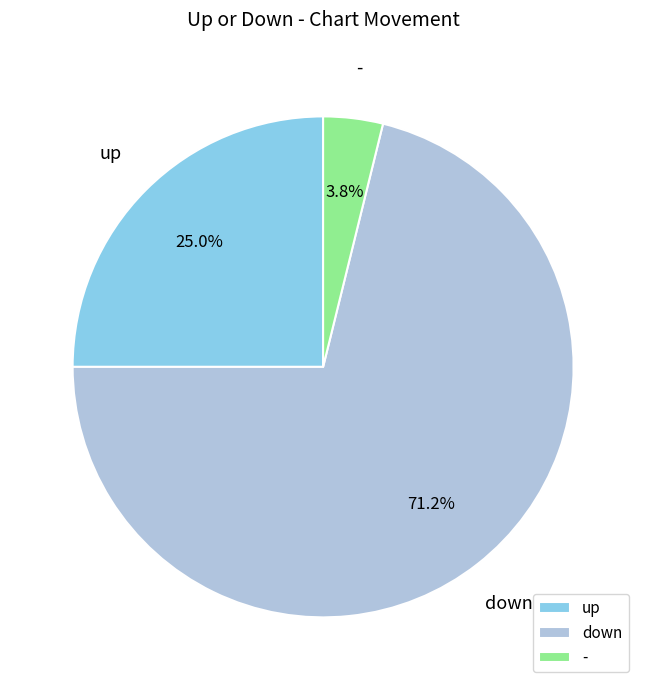

What portion of the pie excludes up?

75.0%